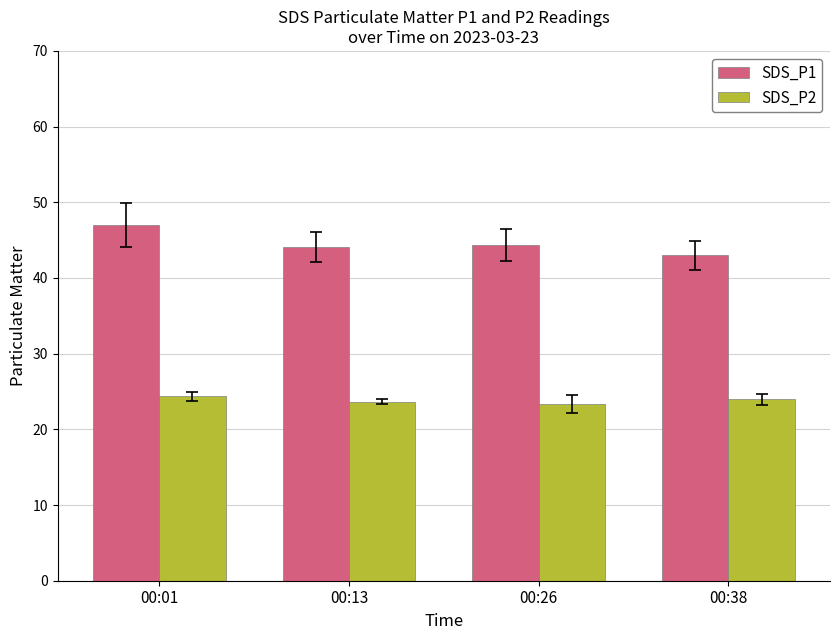

What is the sum of all SDS_P2 values?

95.4